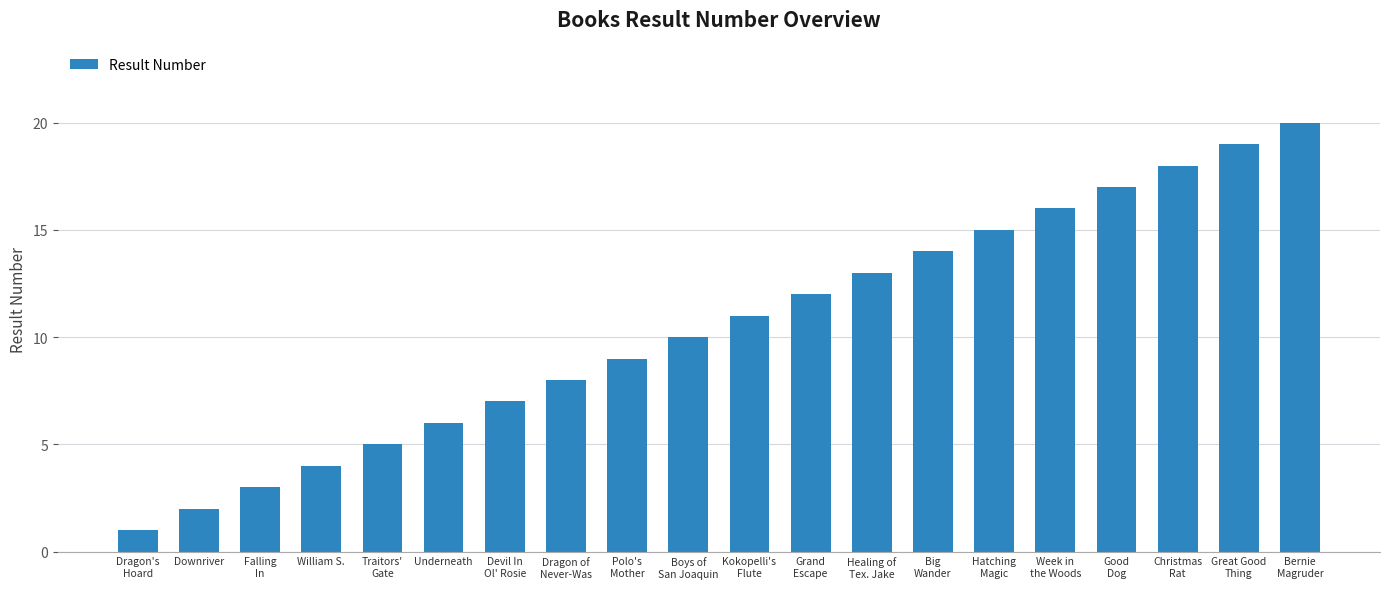

What is the sum of all values?

210